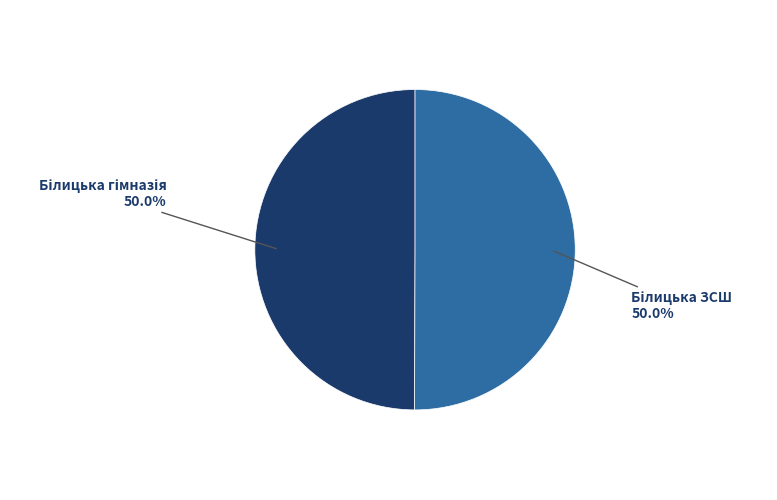

To the nearest percent, what is the average slice percentage?

50%